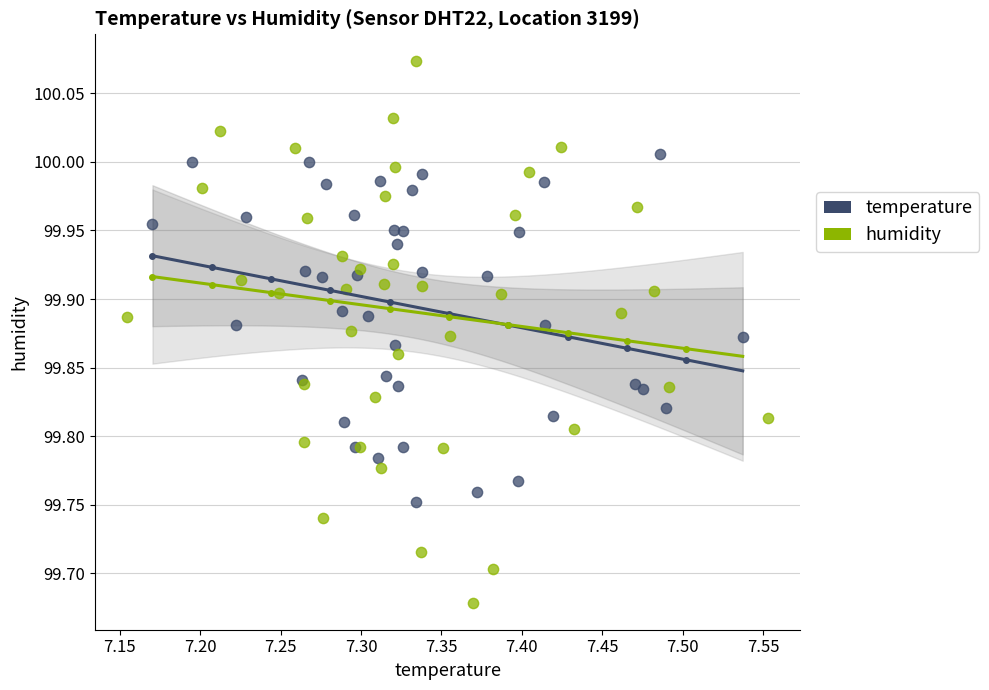

Which series has the widest spread of Y values?

humidity